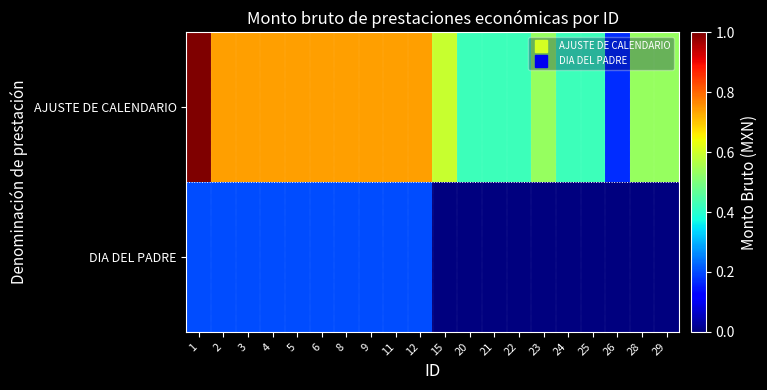

Reading right to left, transcribe all the data shown in this chart.

AJUSTE DE CALENDARIO: 29=0.5	28=0.5	26=0.2	25=0.4	24=0.4	23=0.5	22=0.4	21=0.4	20=0.4	15=0.6	12=0.7	11=0.7	9=0.7	8=0.7	6=0.7	5=0.7	4=0.7	3=0.7	2=0.7	1=1.0
DIA DEL PADRE: 29=0.0	28=0.0	26=0.0	25=0.0	24=0.0	23=0.0	22=0.0	21=0.0	20=0.0	15=0.0	12=0.2	11=0.2	9=0.2	8=0.2	6=0.2	5=0.2	4=0.2	3=0.2	2=0.2	1=0.2